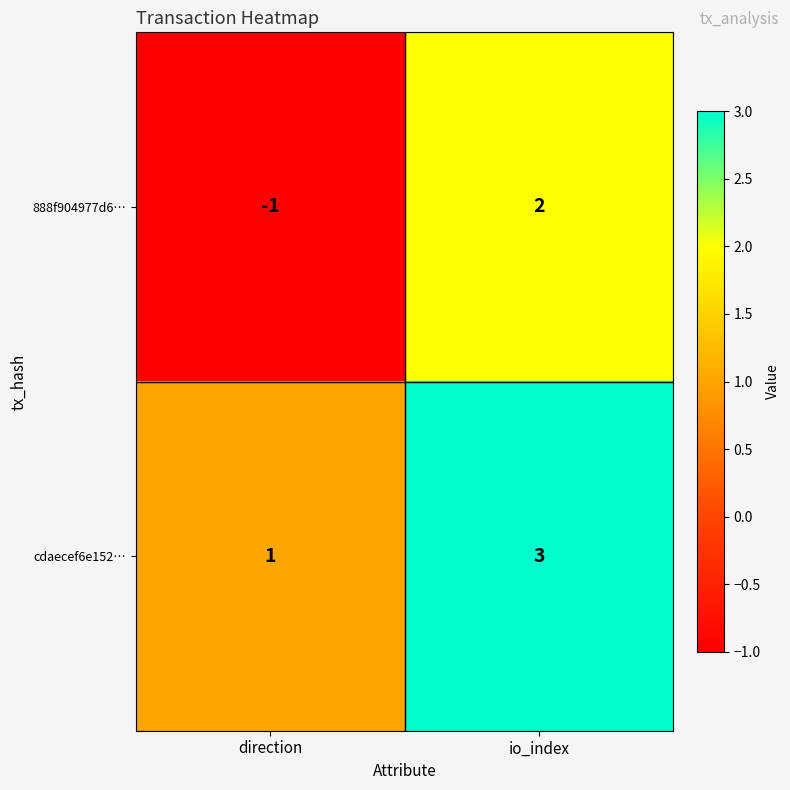

At how many categories does at least one series exceed 0?

2